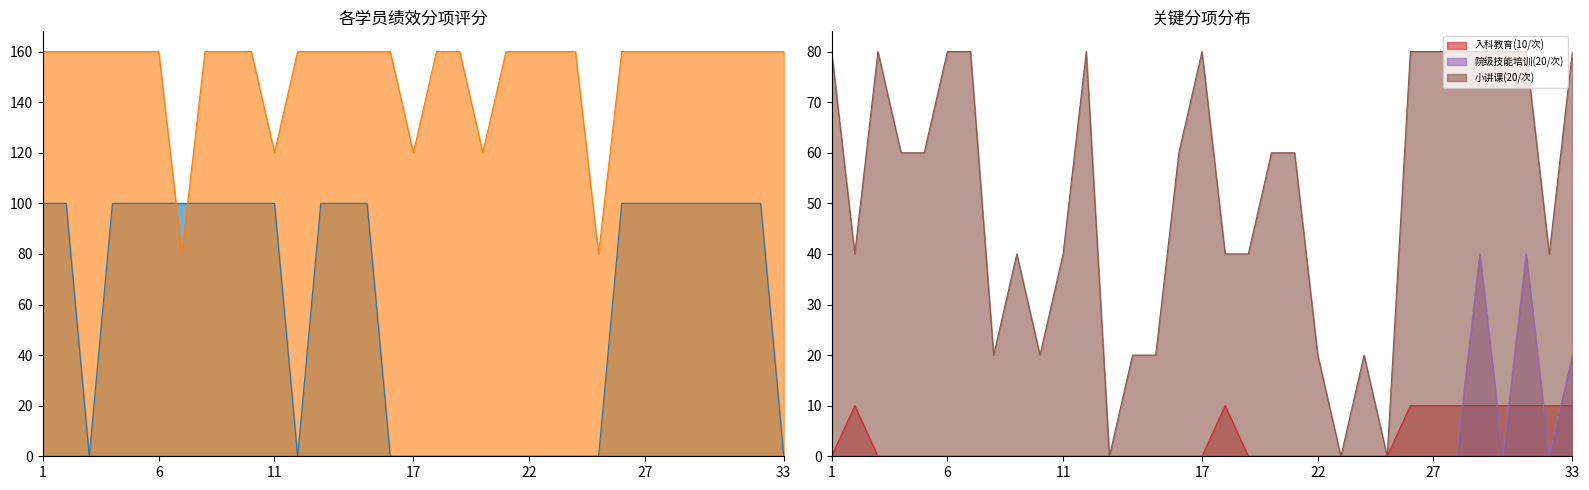

Which has a higher value, 18 or 21?

18